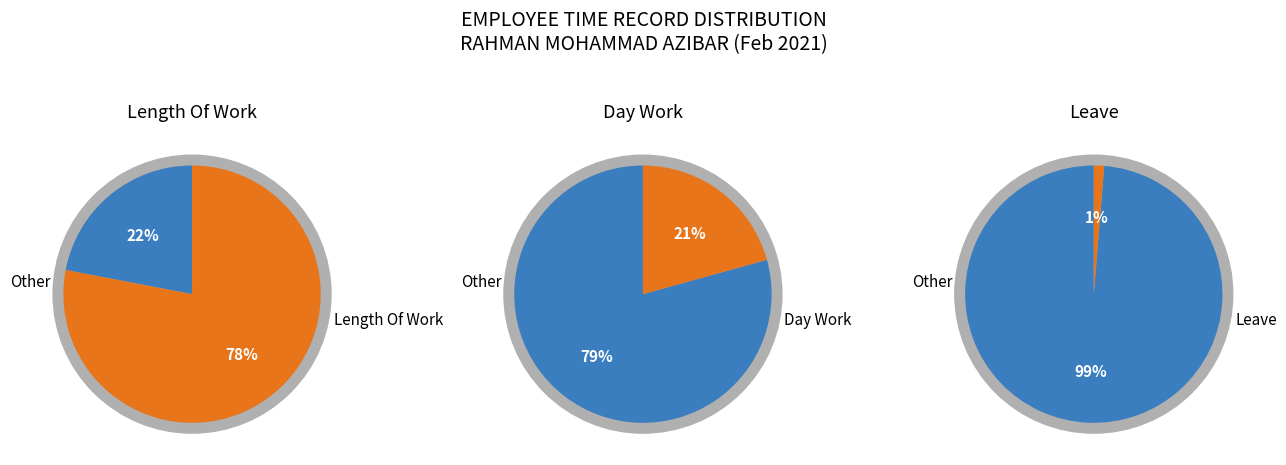

Which slice is the smallest?

1